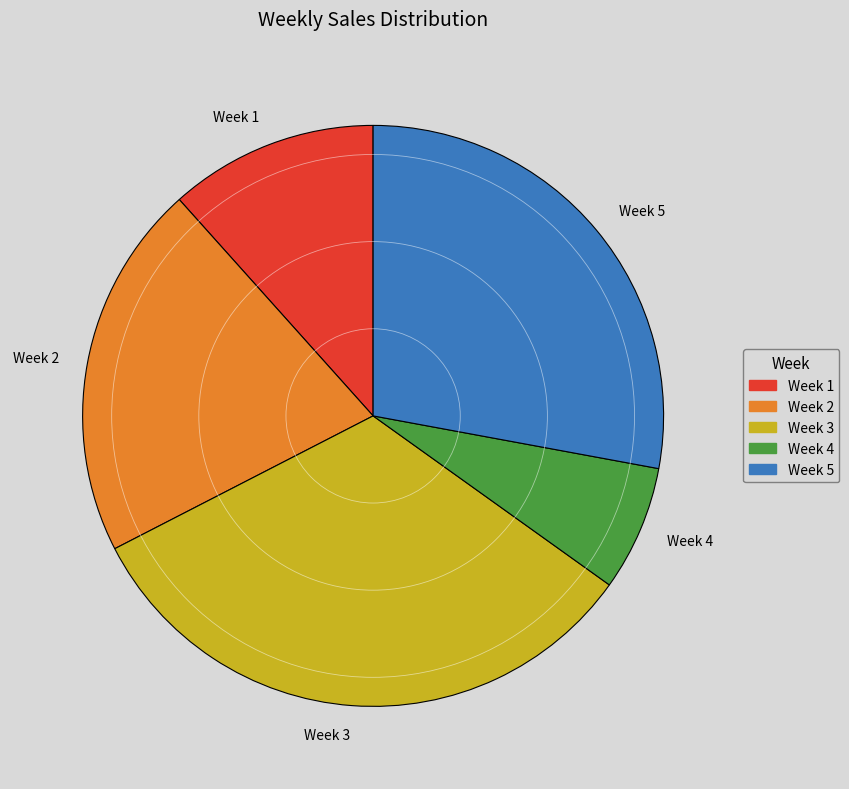

Rank the categories by value from lowest to highest.

Week 4, Week 1, Week 2, Week 5, Week 3